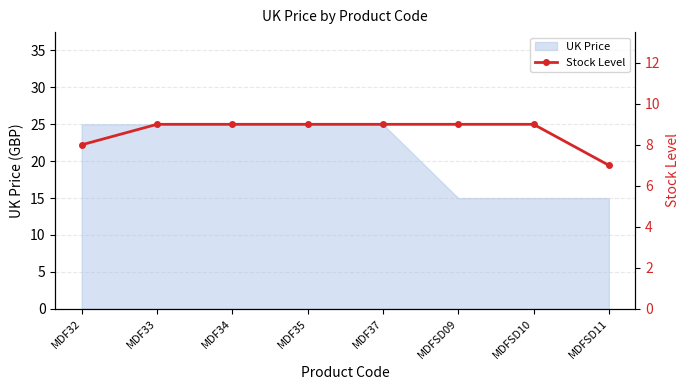

List the labels in order of value, smallest first.

MDFSD11, MDF32, MDF33, MDF34, MDF35, MDF37, MDFSD09, MDFSD10